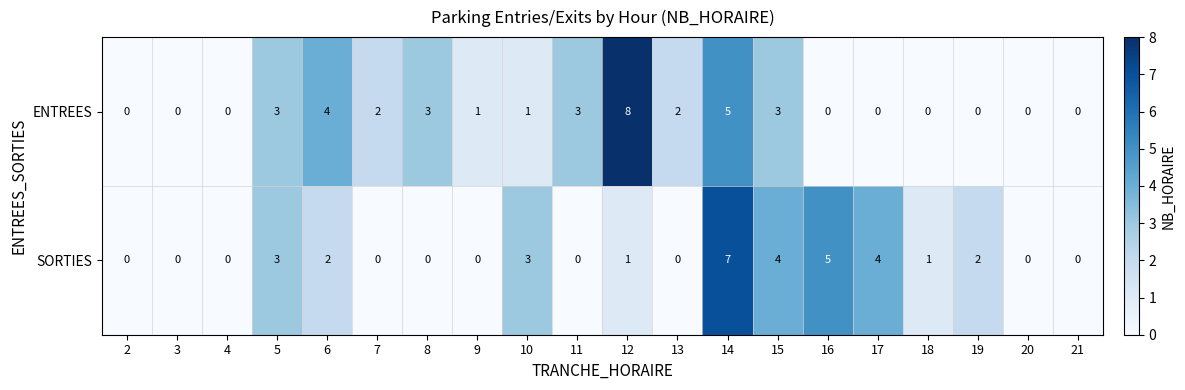

What is the approximate value of ENTREES at 8?

3